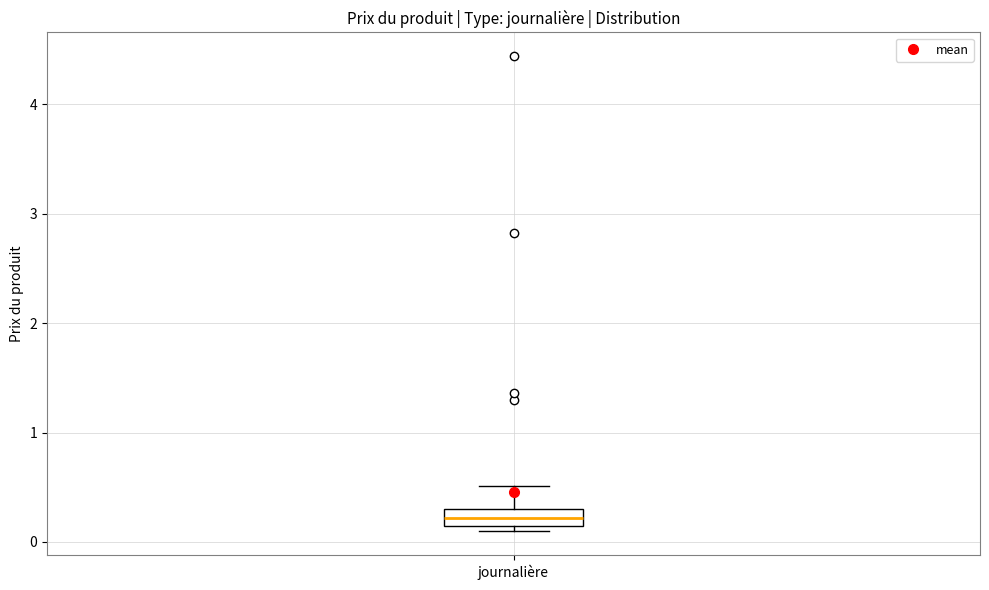

Read this box plot against the y-axis: the position of the median line, the range covered by the box, and the ends of both whiskers. The values are not printed on the chart, so give them approximately, as read against the axis.

median 0.2 (inside the box), box 0.2 to 0.3, whiskers 0.1 to 0.5